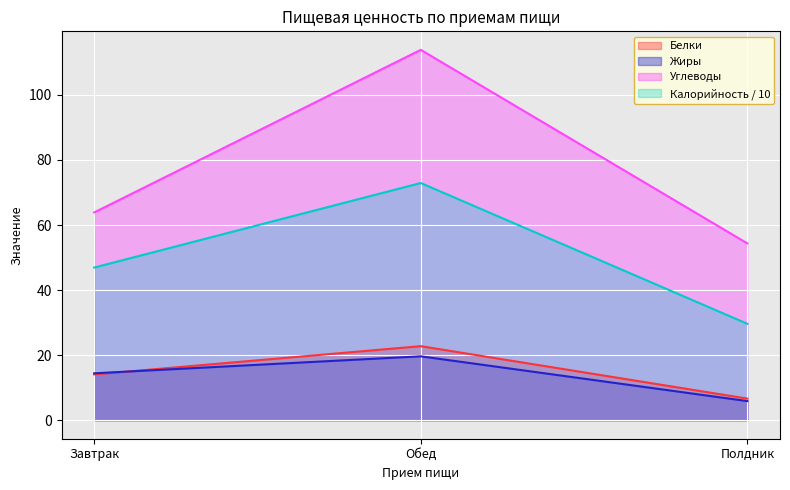

Which category has the lowest value in the Калорийность series?

Полдник